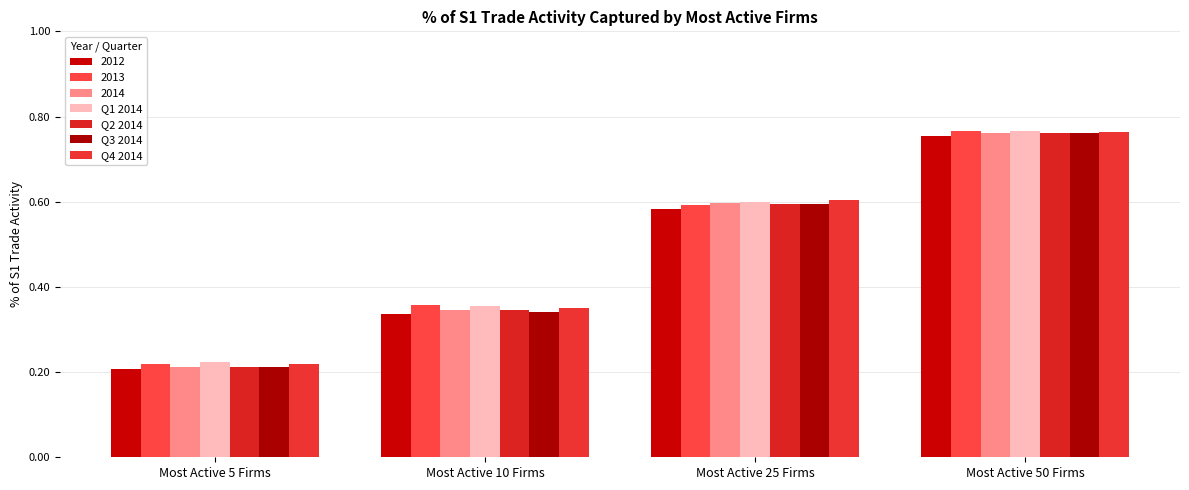

What is the approximate value of Q4 2014 at Most Active 50 Firms?

0.8